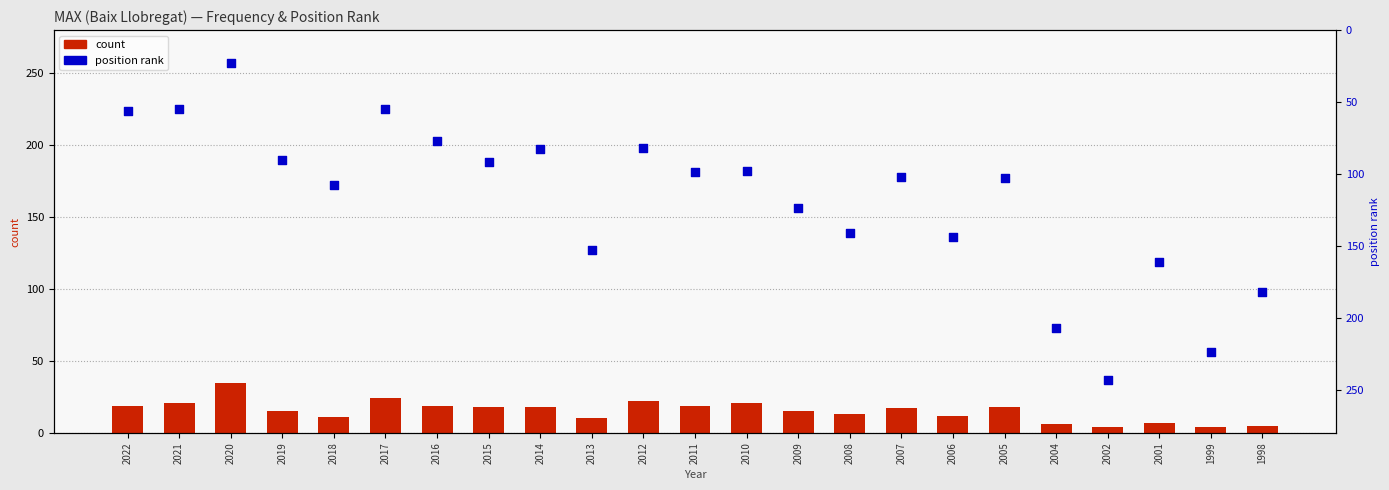

What is the total value across all series at 2001?

168